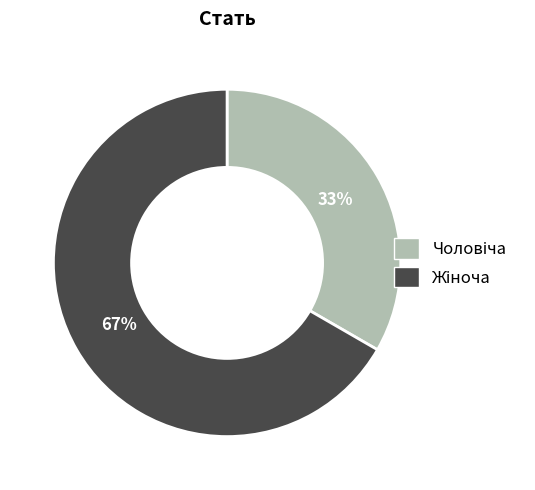

To the nearest percent, what is the average slice percentage?

50%